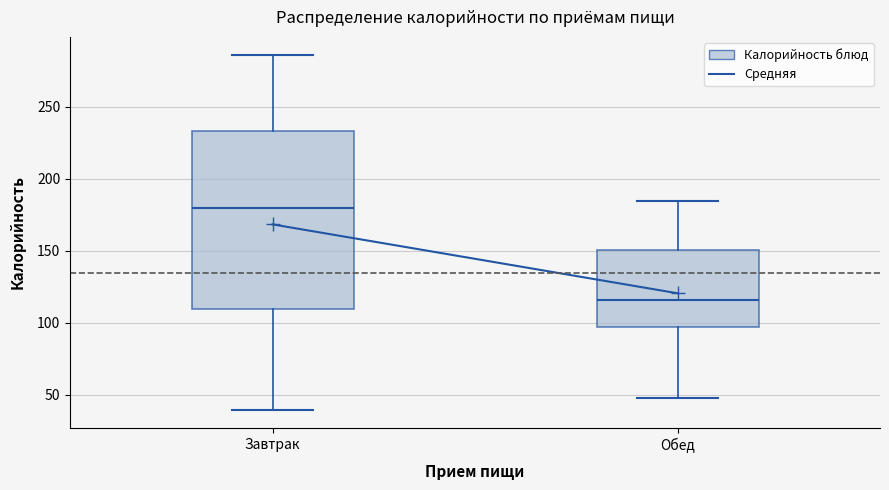

Reading left to right, read every box against the y-axis: the position of its median line, the range the box covers, and the ends of its whiskers. The values are not printed on the chart, so give them approximately, as read against the axis.

Завтрак: median 180, box 110 to 235, whiskers 40 to 285
Обед: median 115, box 95 to 150, whiskers 45 to 185